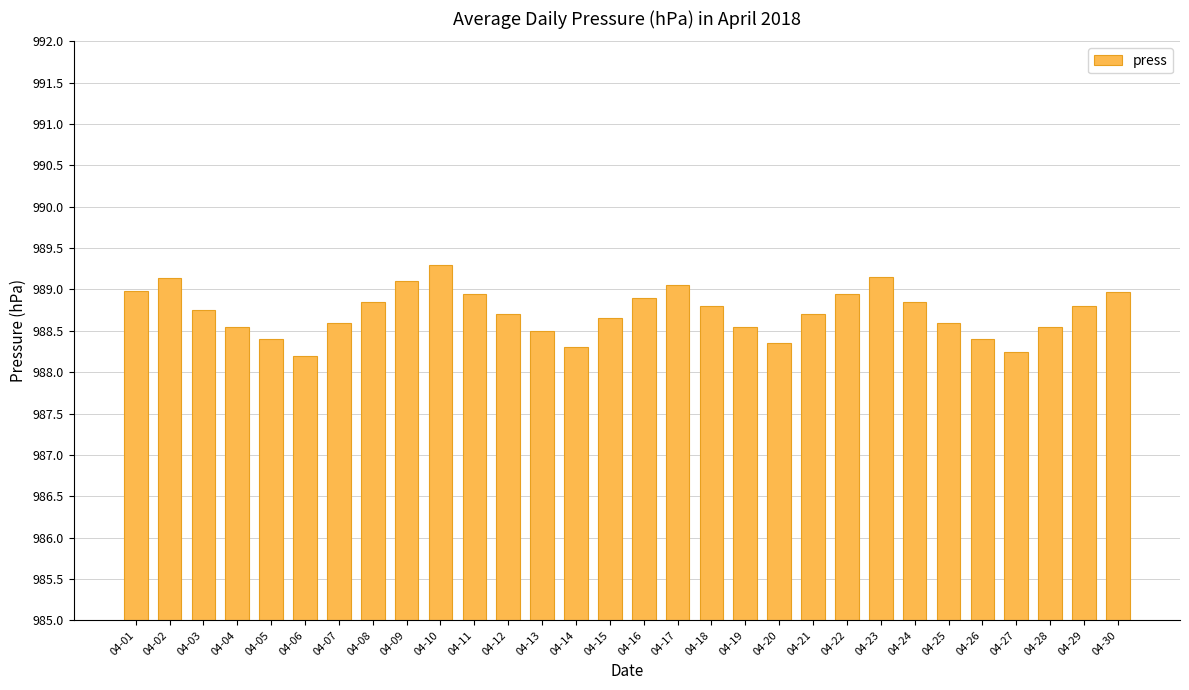

How many bars are there in total?

30